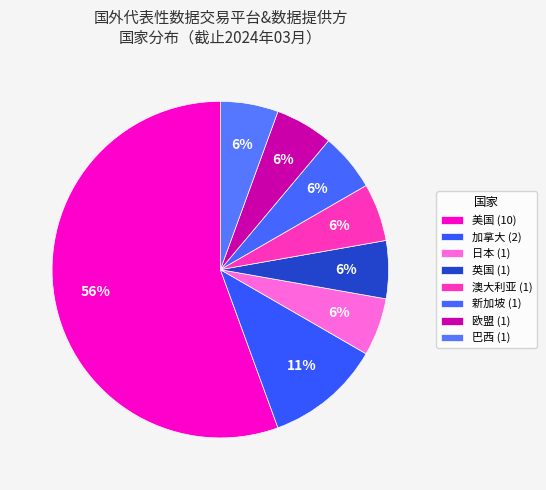

To the nearest percent, what is the average slice percentage?

12%